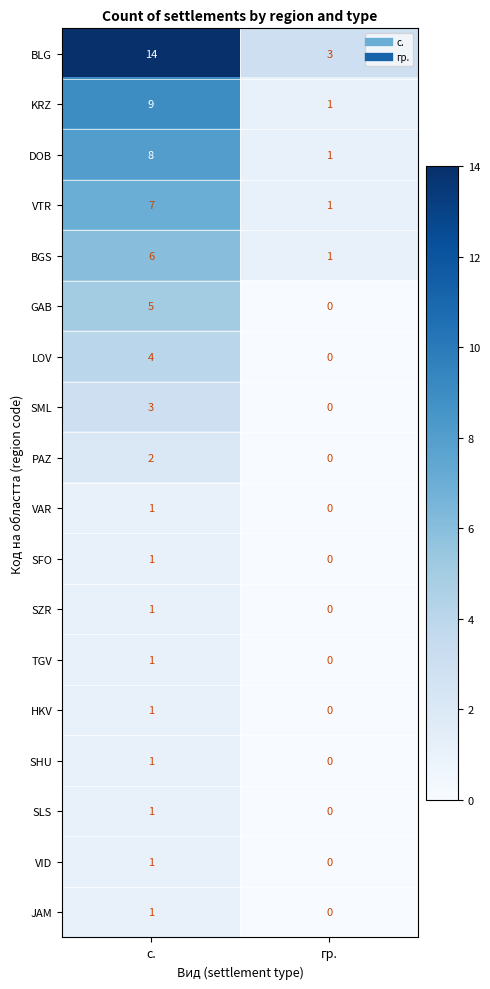

Where is SHU nearest to the value 0?

гр.